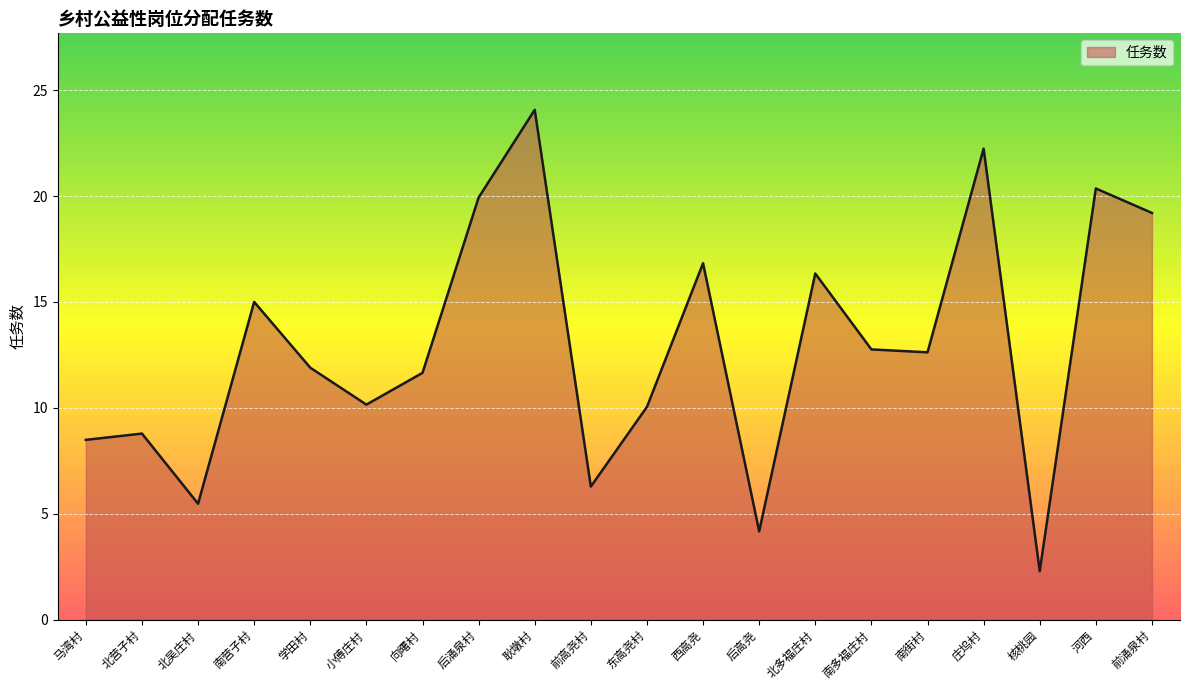

What is the change in value from 北营子村 to 后涌泉村?

+11.1